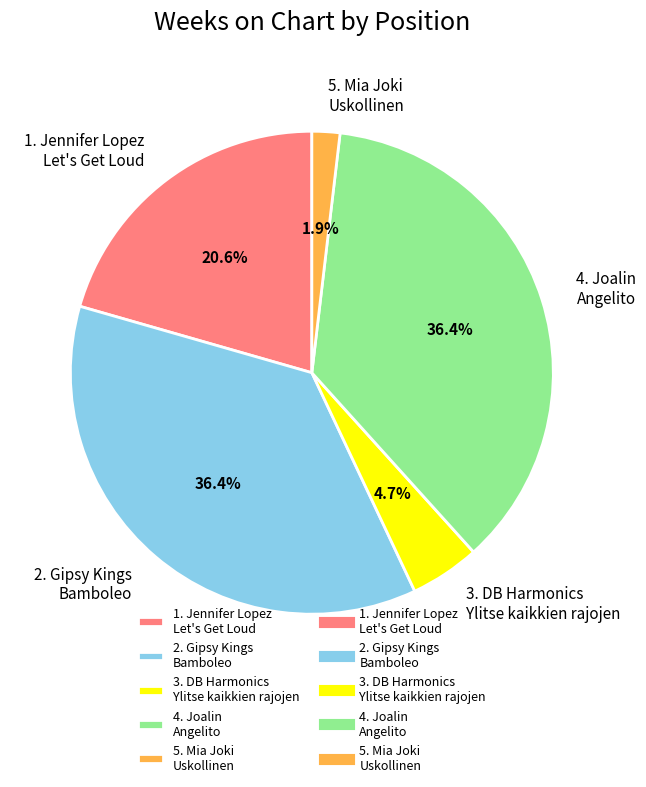

Count the number of slices in the pie.

5